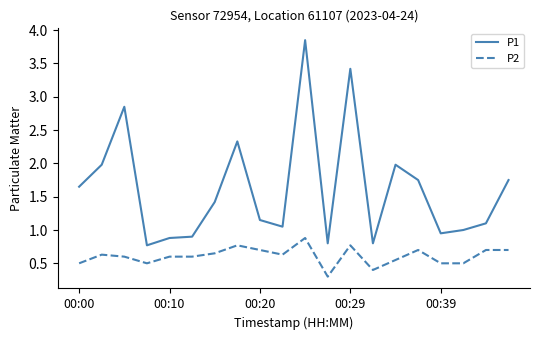

Rank the series by their average value, from lowest to highest.

P2, P1